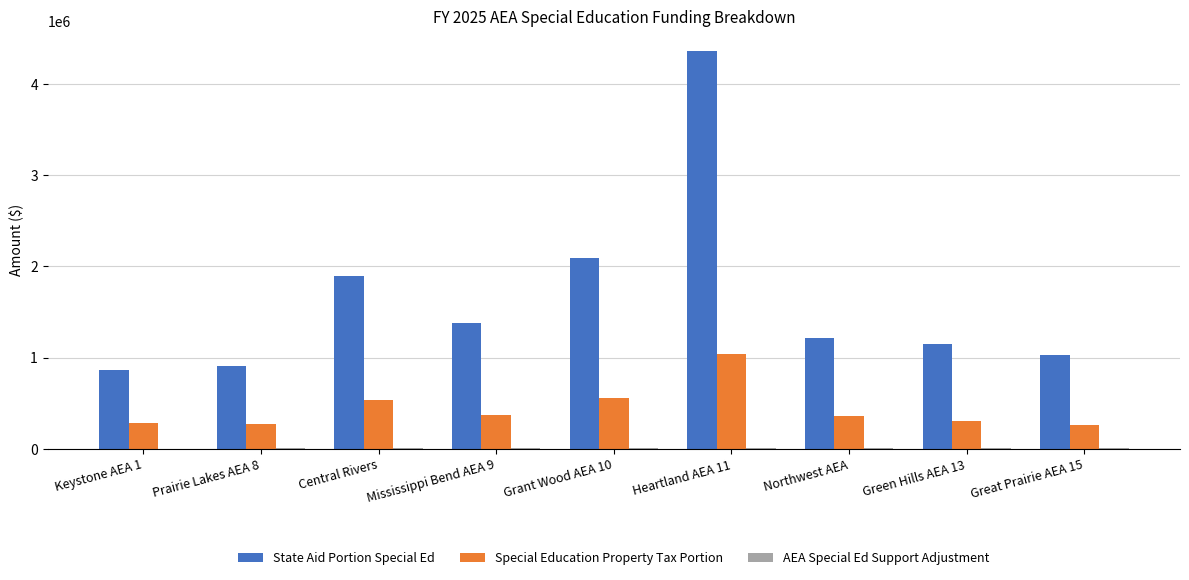

Between Grant Wood AEA 10 and Northwest AEA, which series saw the biggest shift?

State Aid Portion Special Ed